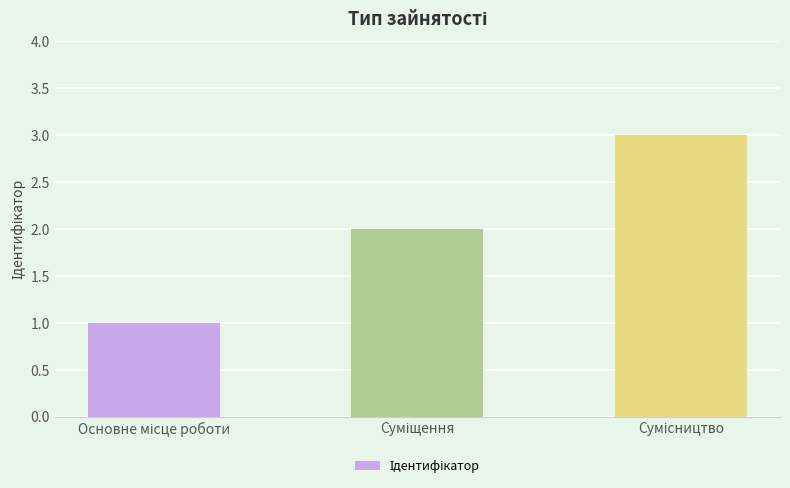

What is the maximum value shown in the chart?

3